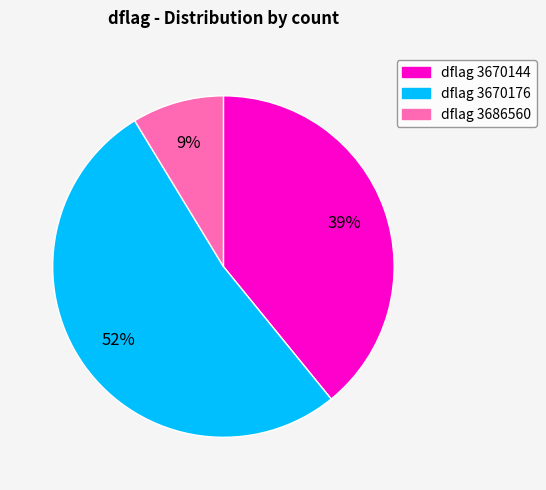

To the nearest percent, what is the difference between the largest and smallest slice percentages?

43%